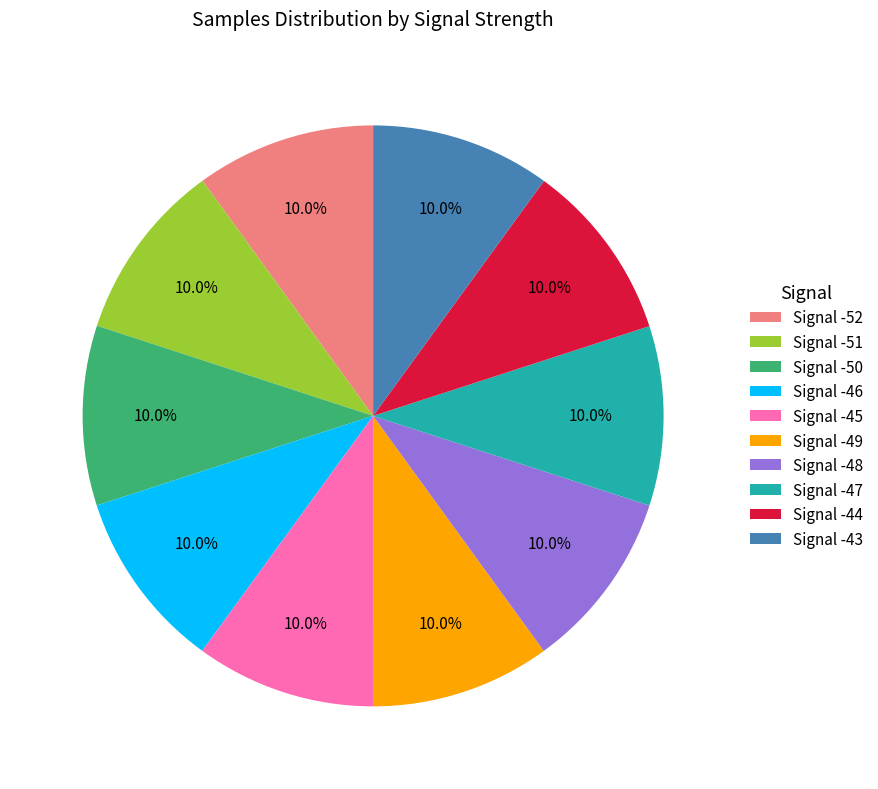

To the nearest percent, what is the average slice percentage?

10%